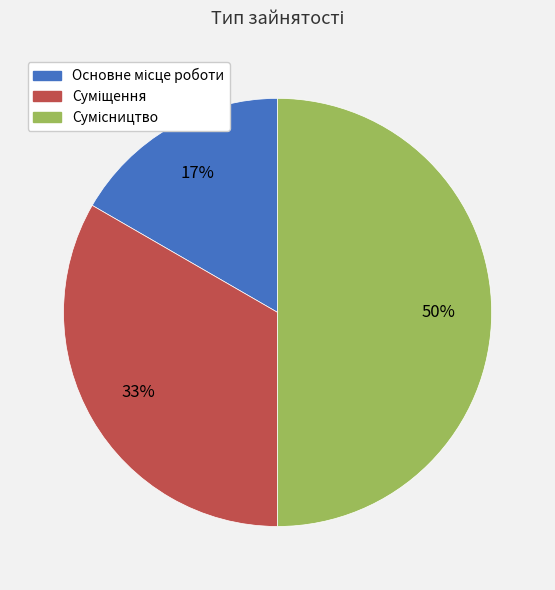

To the nearest percent, what is the average slice percentage?

33%